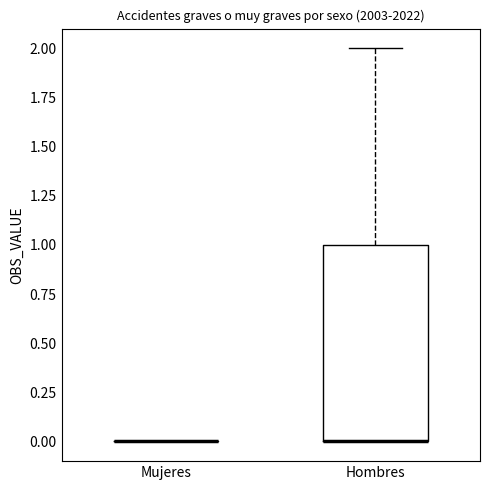

Comparing the boxes themselves (not the whiskers), which one is the tallest?

Hombres